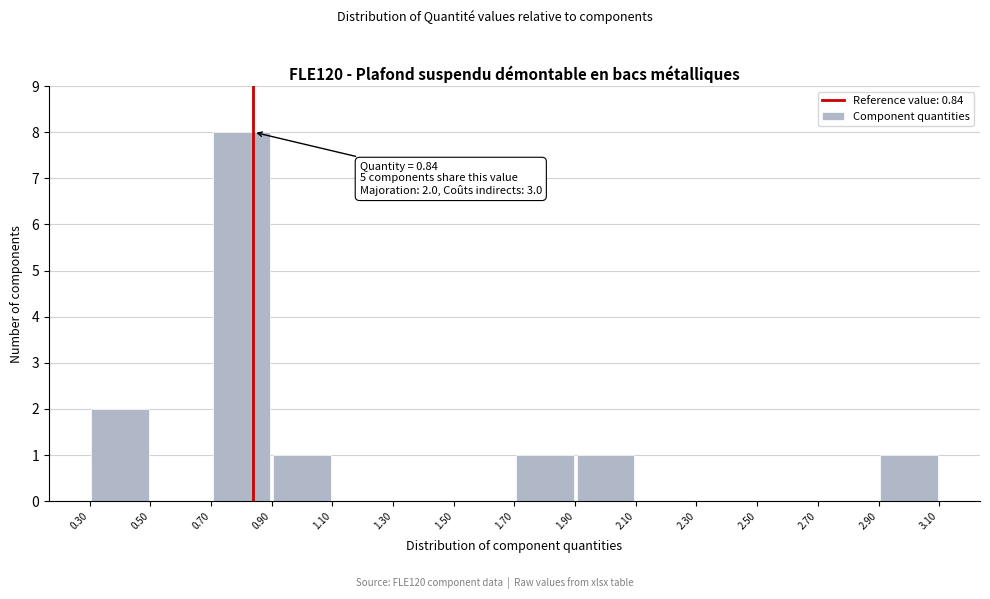

Over which range of the x-axis is the bar tallest?

0.70 to 0.90